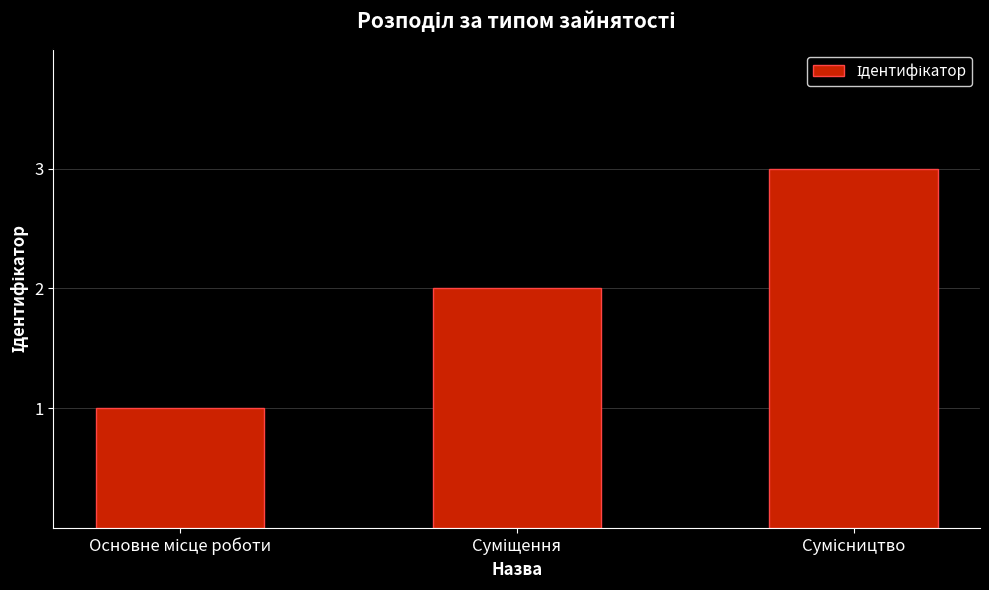

What is the sum of all values?

6